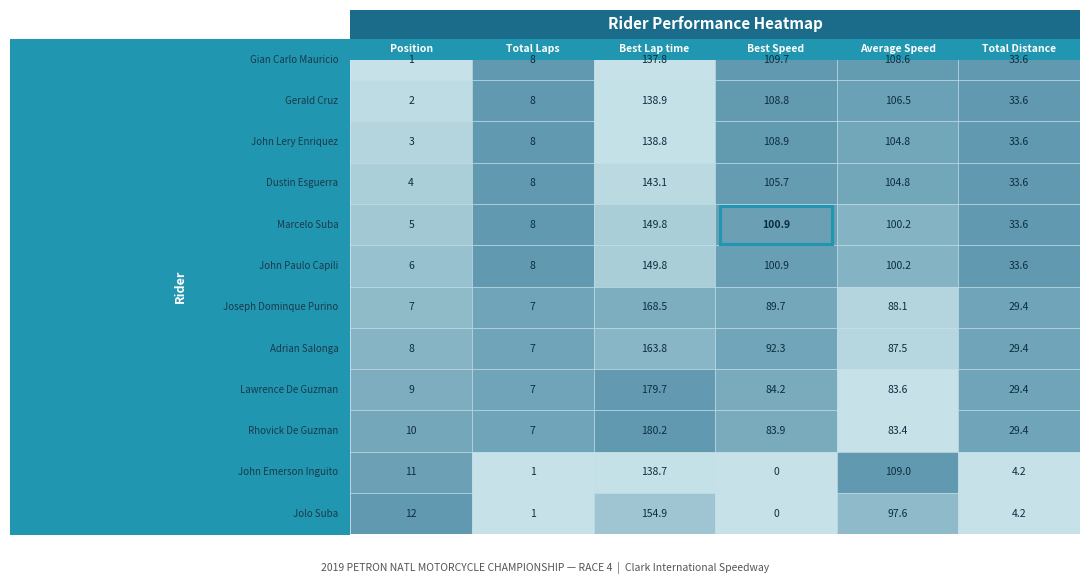

The value of Gian Carlo Mauricio at 3 is 22.6. True or false?

False